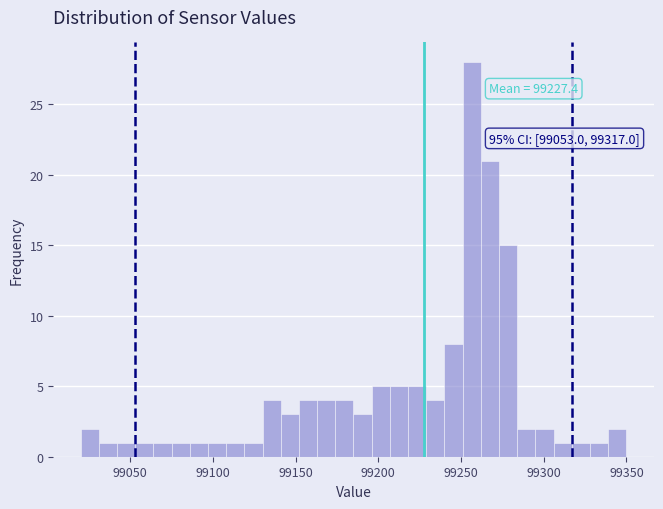

Around what value on the x-axis is the tallest bar? Give the approximate position of its centre, as read against the axis.

99255